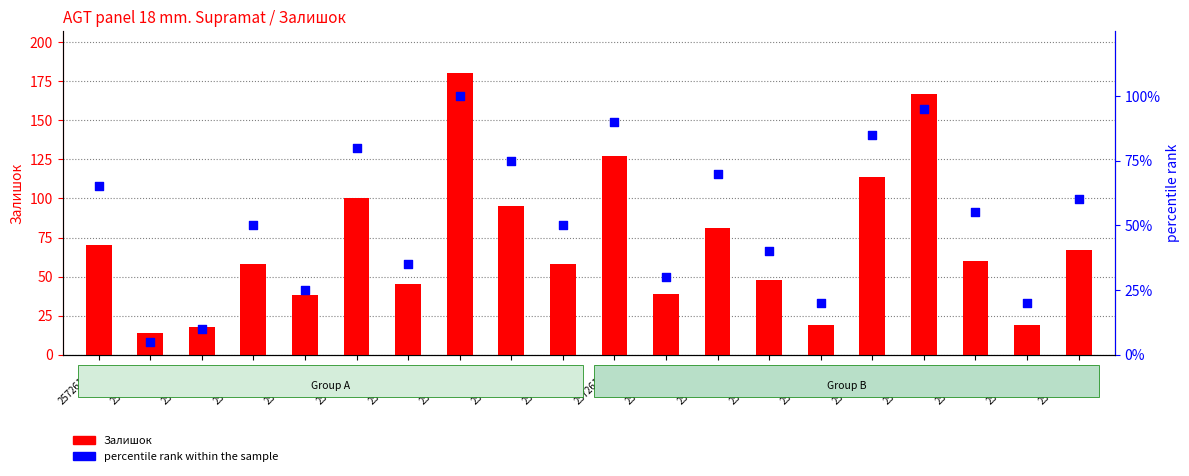

At how many categories does at least one series exceed 96?

5